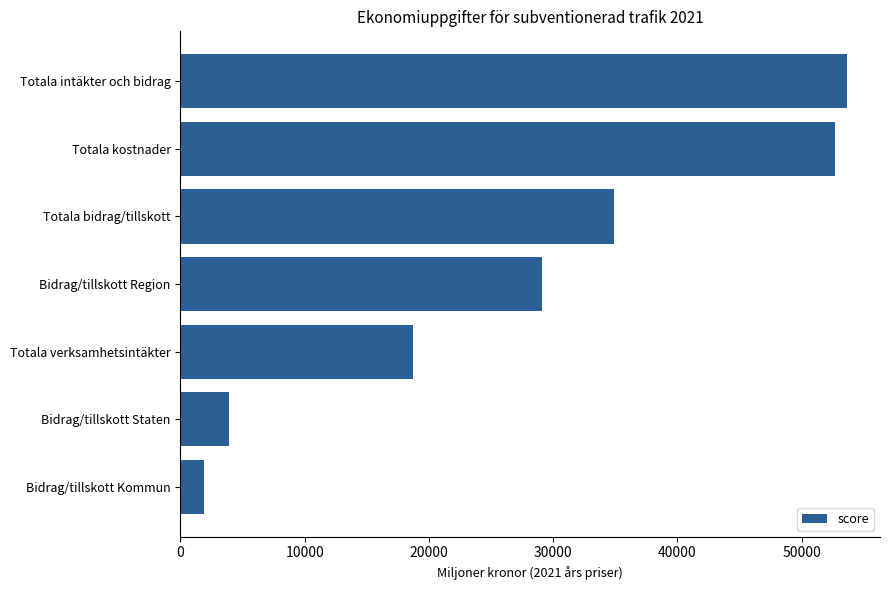

Reading top to bottom, extract all data points from this chart.

Totala intäkter och bidrag=53632.0	Totala kostnader=52708.1	Totala bidrag/tillskott=34890.7	Bidrag/tillskott Region=29099.7	Totala verksamhetsintäkter=18741.3	Bidrag/tillskott Staten=3892.9	Bidrag/tillskott Kommun=1898.1